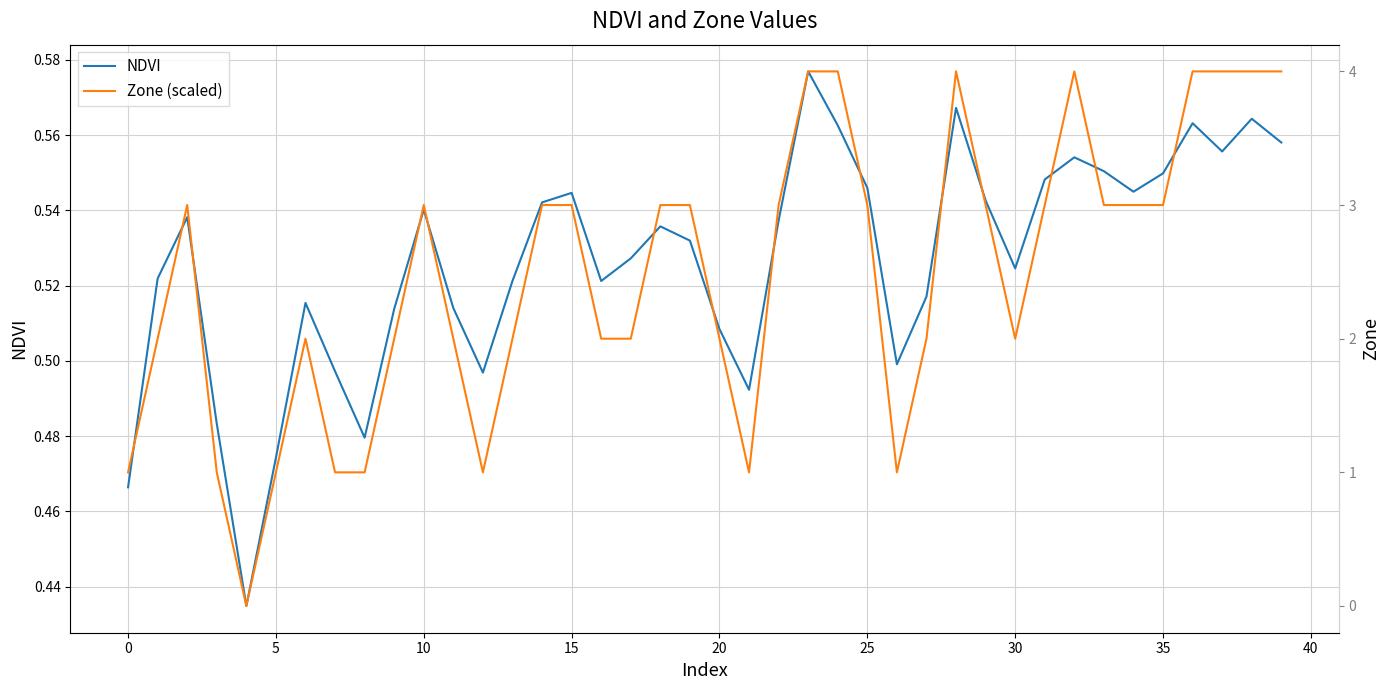

True or false: NDVI has more than 1 interior local peaks.

True